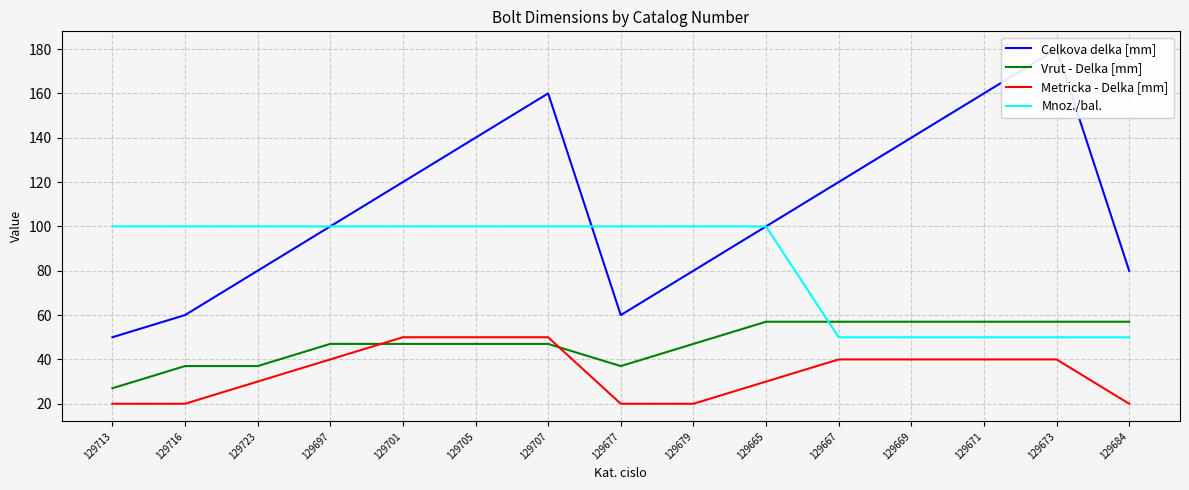

What is the sum of the Metricka - Delka [mm] values at 129707 and 129713?

70